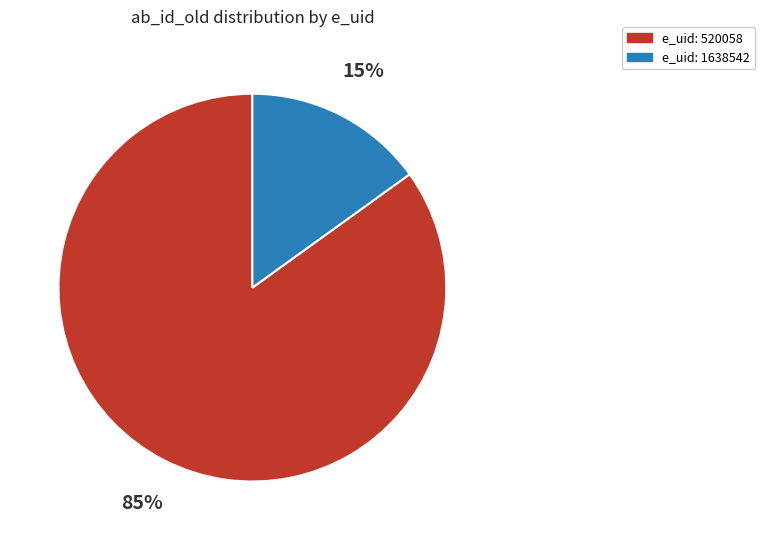

Is there a majority slice in this chart?

Yes